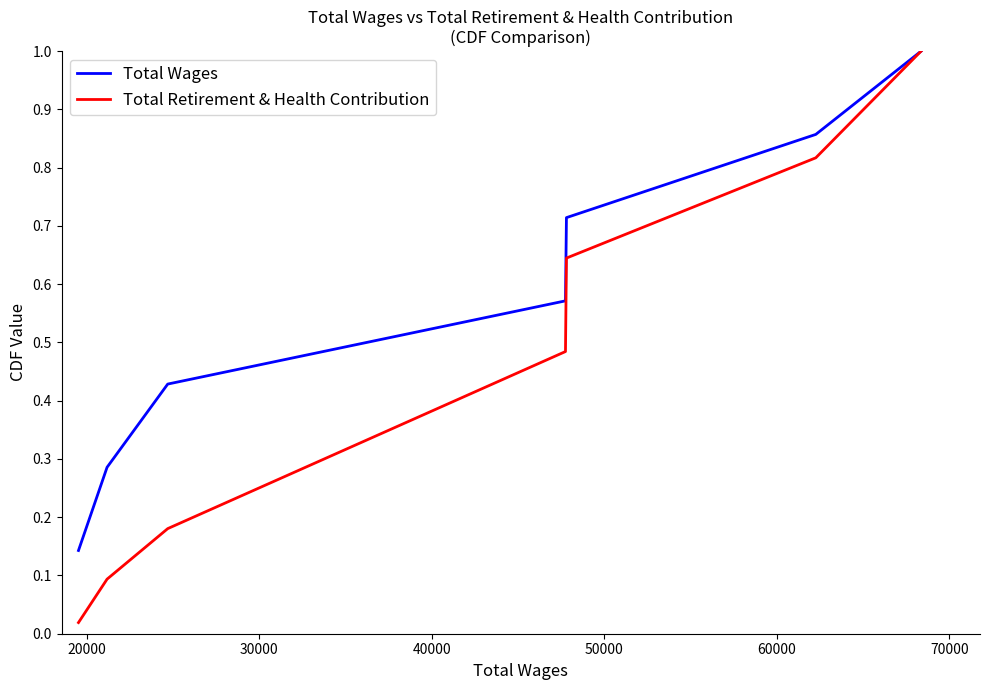

What is the greatest value displayed?

1.0